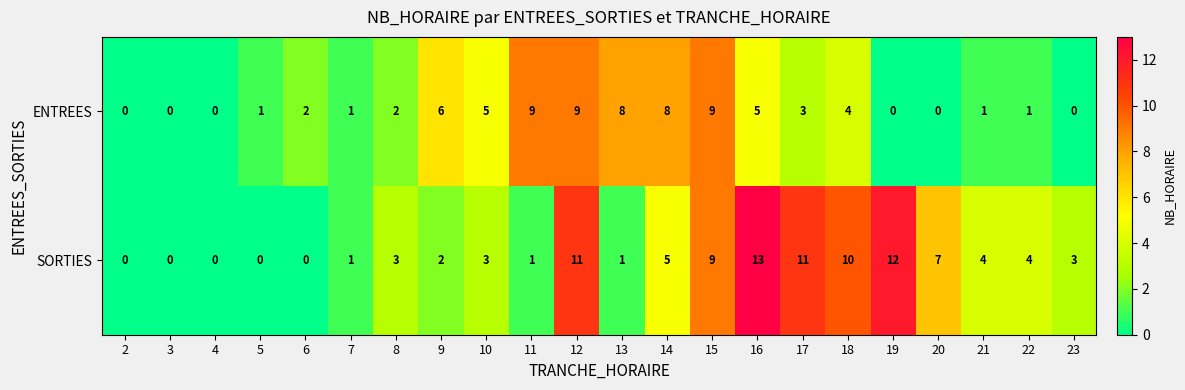

Count the ENTREES values in the range 0 to 6.

17